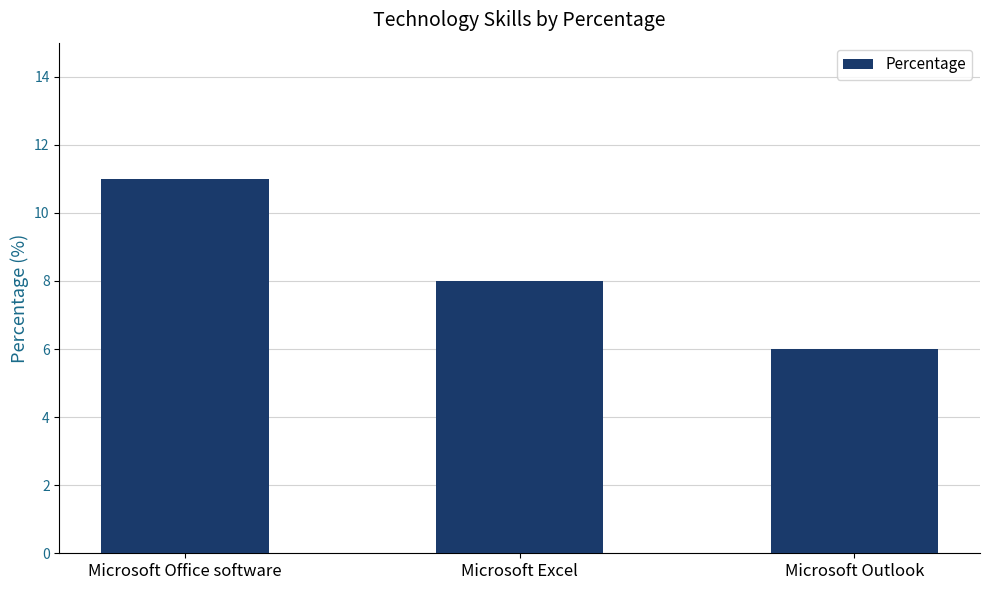

The value at Microsoft Outlook is 2. True or false?

False